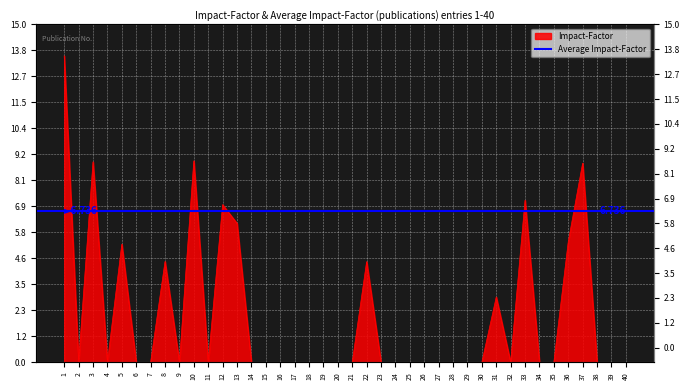

Which label corresponds to the largest value in the chart?

1